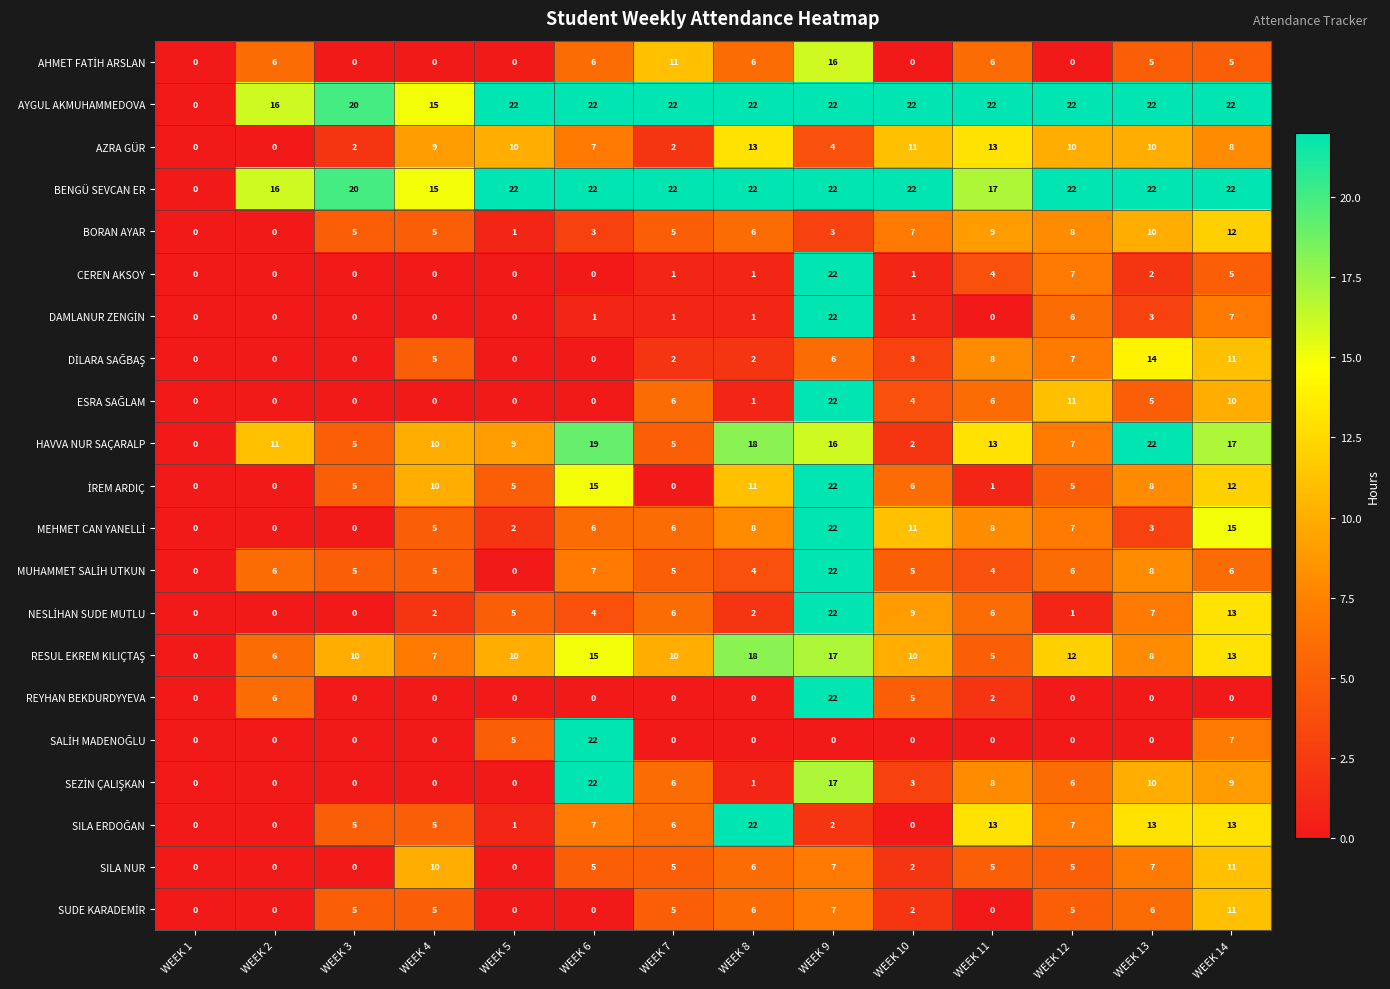

Between WEEK 10 and WEEK 13, which series saw the biggest shift?

HAVVA NUR SAÇARALP